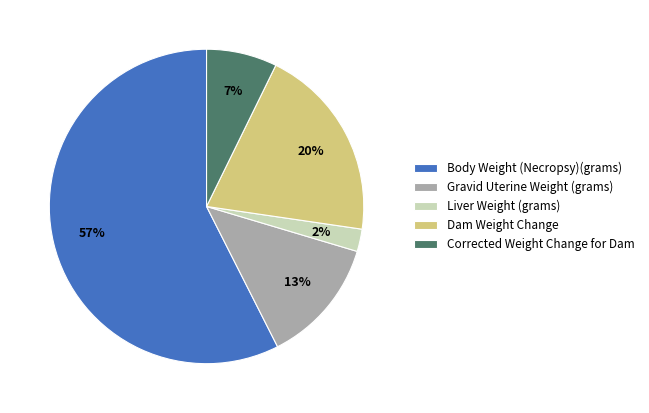

To the nearest percent, what portion does Corrected Weight Change for Dam represent?

7%